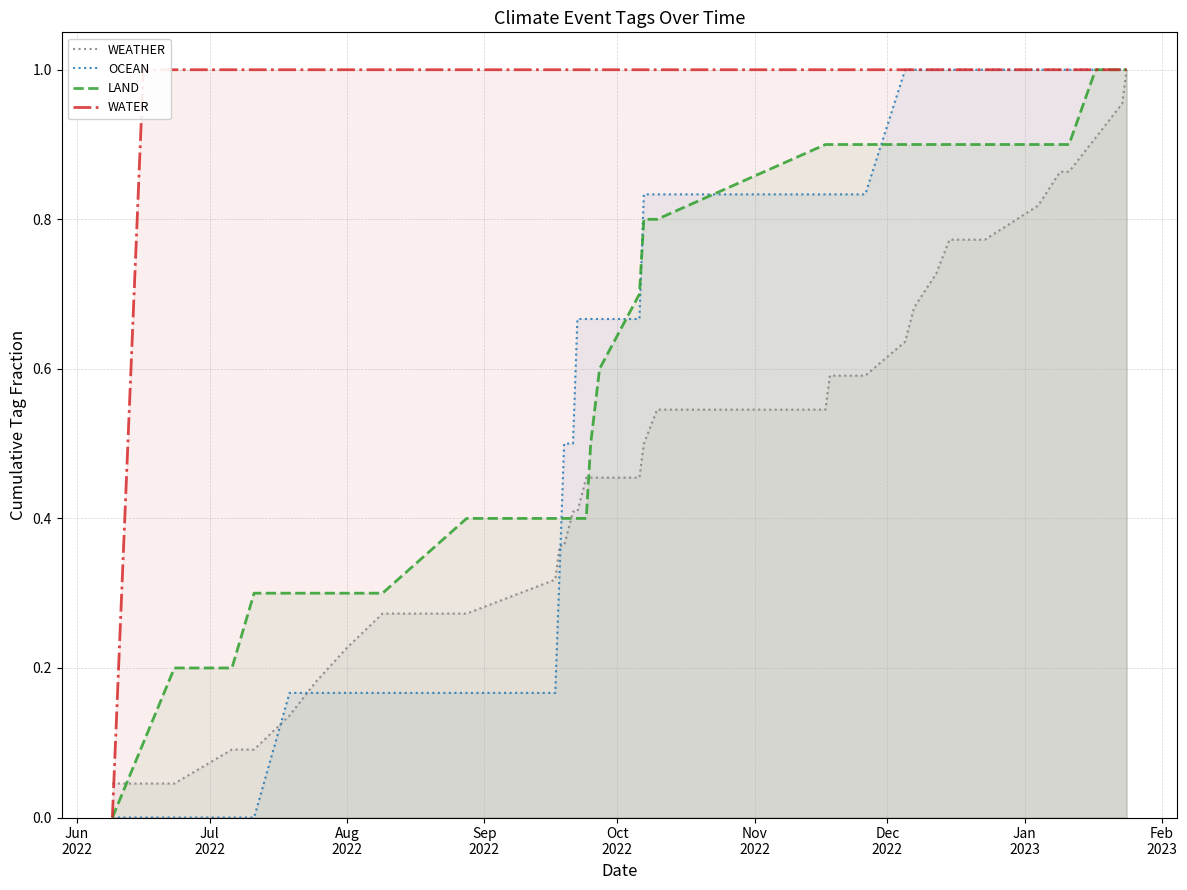

Reading right to left, extract all data points from this chart.

WEATHER: 1.0	1.0	0.9	0.9	0.9	0.8	0.8	0.8	0.7	0.7	0.6	0.6	0.6	0.5	0.5	0.5	0.5	0.5	0.5	0.5	0.4	0.4	0.4	0.4	0.3	0.3	0.3	0.2	0.2	0.1	0.1	0.1	0.0	0.0	0.0
OCEAN: 1.0	1.0	1.0	1.0	1.0	1.0	1.0	1.0	1.0	1.0	1.0	0.8	0.8	0.8	0.8	0.8	0.7	0.7	0.7	0.7	0.7	0.5	0.5	0.3	0.2	0.2	0.2	0.2	0.2	0.2	0.0	0.0	0.0	0.0	0.0
LAND: 1.0	1.0	1.0	0.9	0.9	0.9	0.9	0.9	0.9	0.9	0.9	0.9	0.9	0.9	0.8	0.8	0.7	0.6	0.5	0.4	0.4	0.4	0.4	0.4	0.4	0.4	0.3	0.3	0.3	0.3	0.3	0.2	0.2	0.1	0.0
WATER: 1.0	1.0	1.0	1.0	1.0	1.0	1.0	1.0	1.0	1.0	1.0	1.0	1.0	1.0	1.0	1.0	1.0	1.0	1.0	1.0	1.0	1.0	1.0	1.0	1.0	1.0	1.0	1.0	1.0	1.0	1.0	1.0	1.0	1.0	0.0